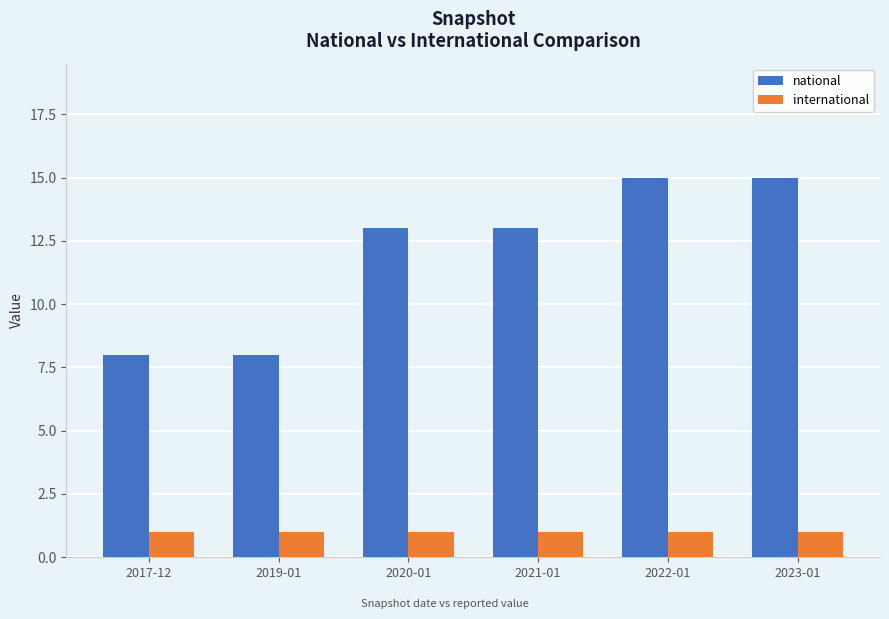

How many series are shown in this chart?

2